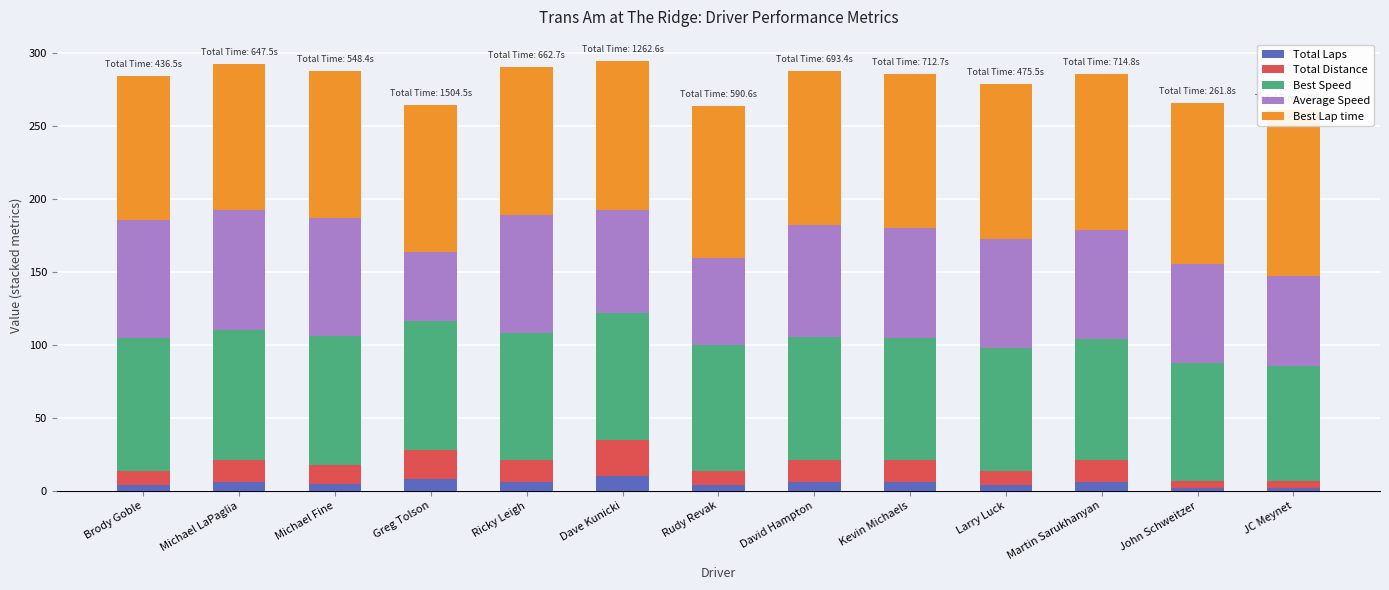

Count the number of categories in the chart.

13